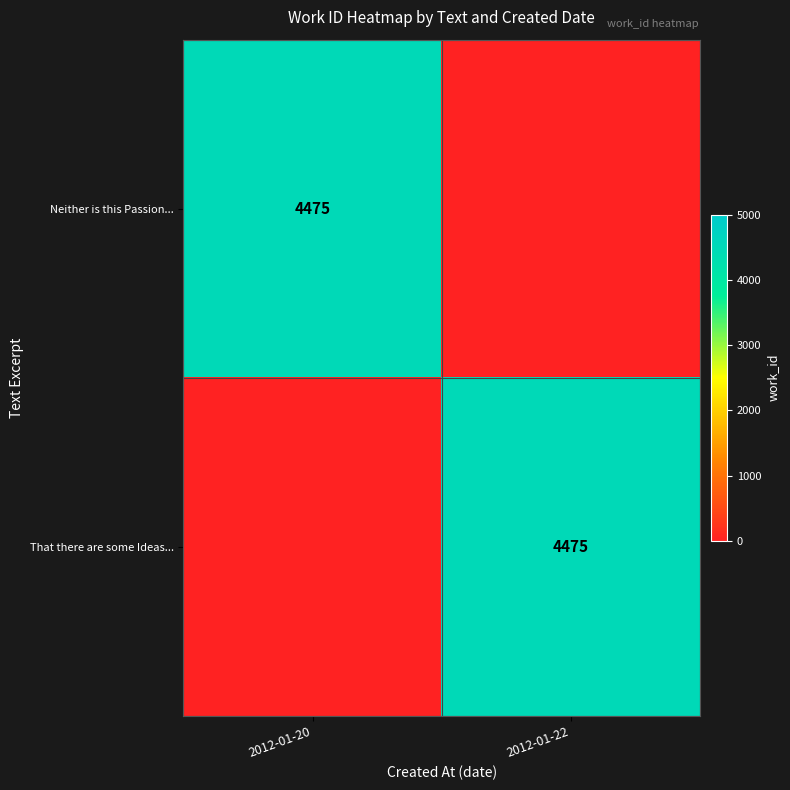

Is it true that That there are some Ideas... equals 4475 at 2012-01-22?

True